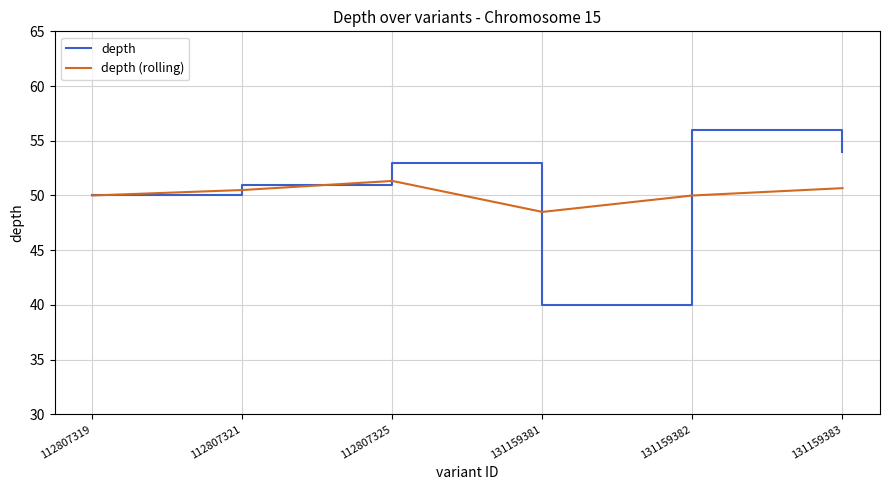

At which category does depth (rolling) reach its first local peak?

112807325